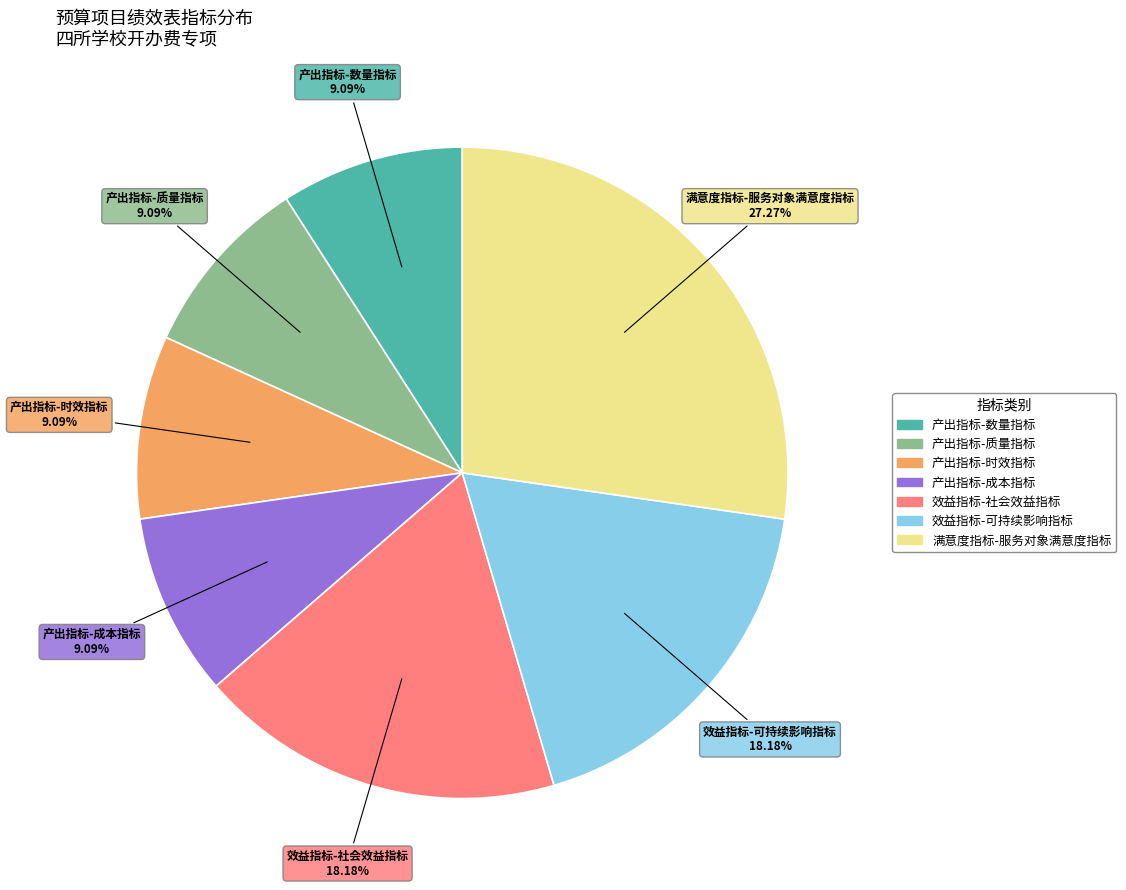

True or false: 产出指标-时效指标 accounts for 1% of the total.

False